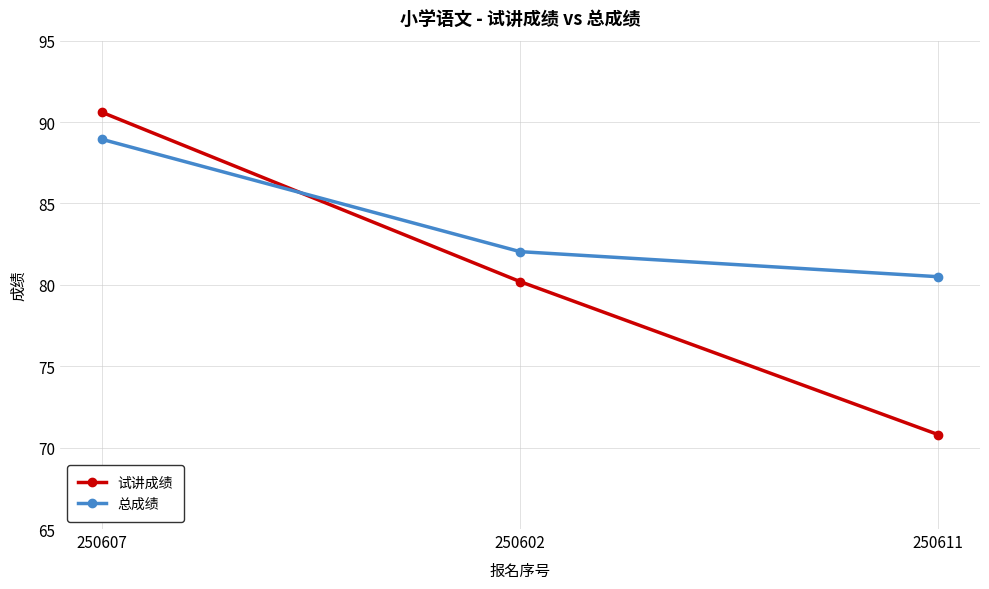

What is the sum of the 试讲成绩 values at 250607 and 250602?

170.8